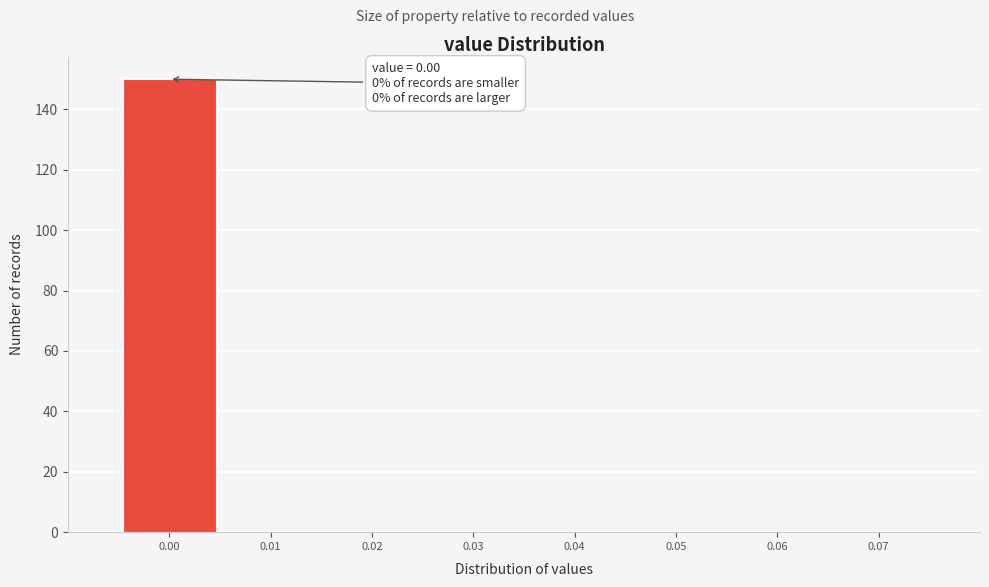

Over which range of the x-axis is the bar tallest?

-0.005 to 0.005